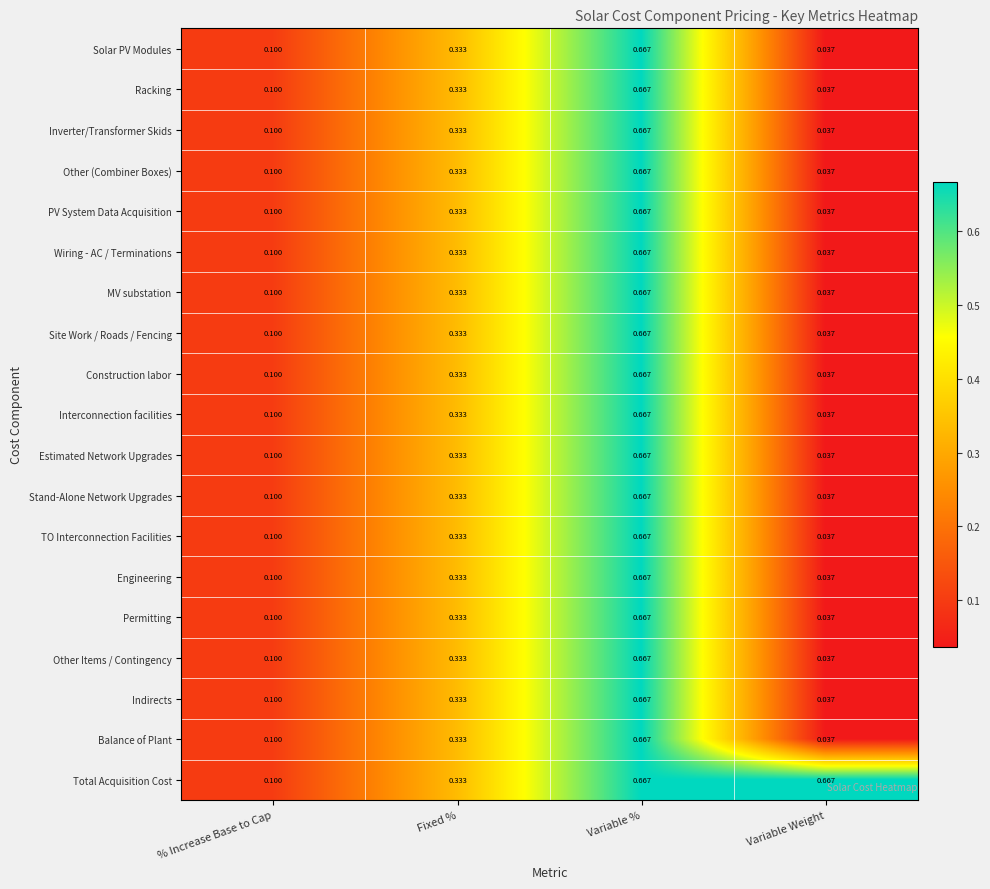

Which series changed the most between % Increase Base to Cap and Variable Weight?

Total Acquisition Cost